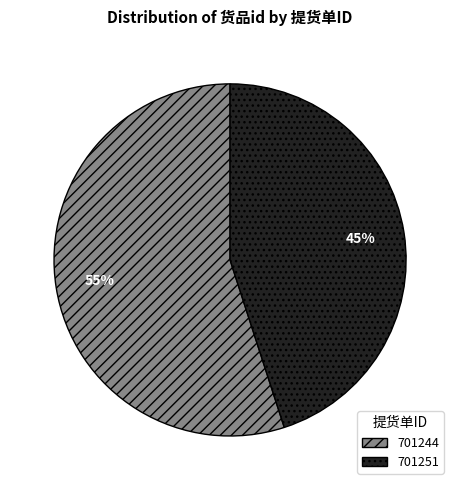

Rank the categories by value from highest to lowest.

701244, 701251